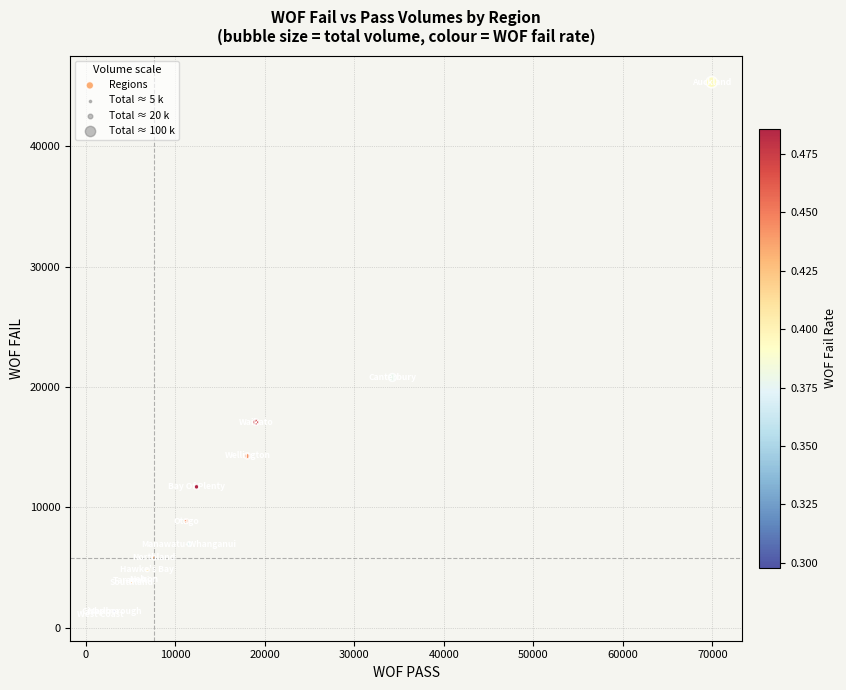

What Y value in the scatter plot is closest to 23229?

20791